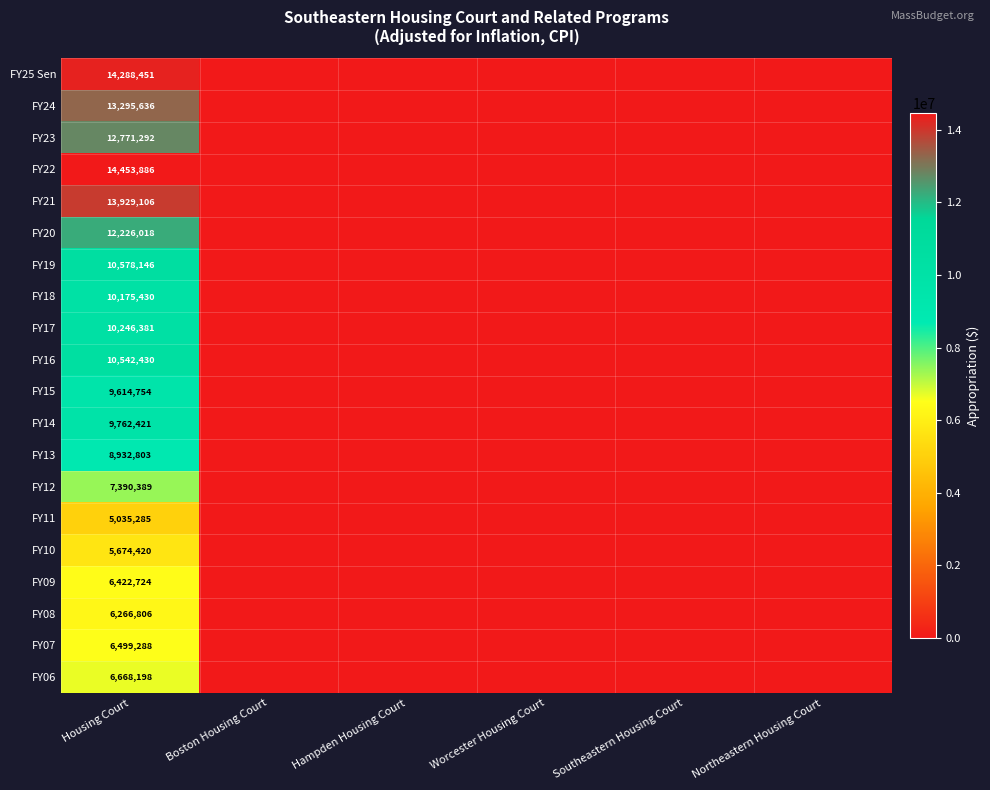

The FY10 series shows 5674420 at Housing Court. True or false?

True